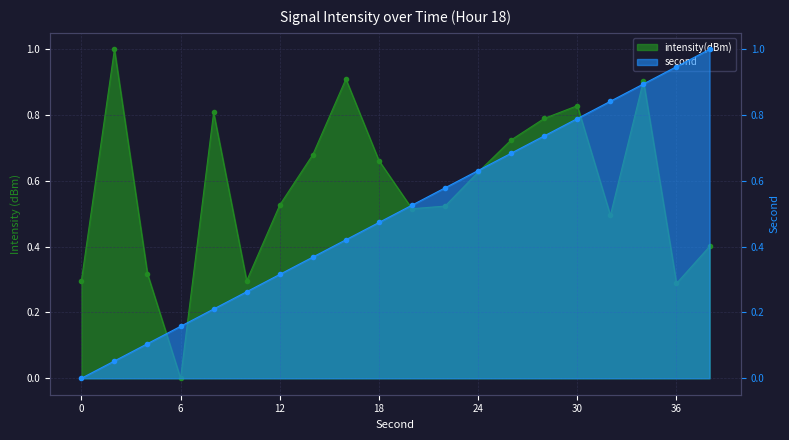

What are all the series names shown in the legend?

intensity(dBm), second